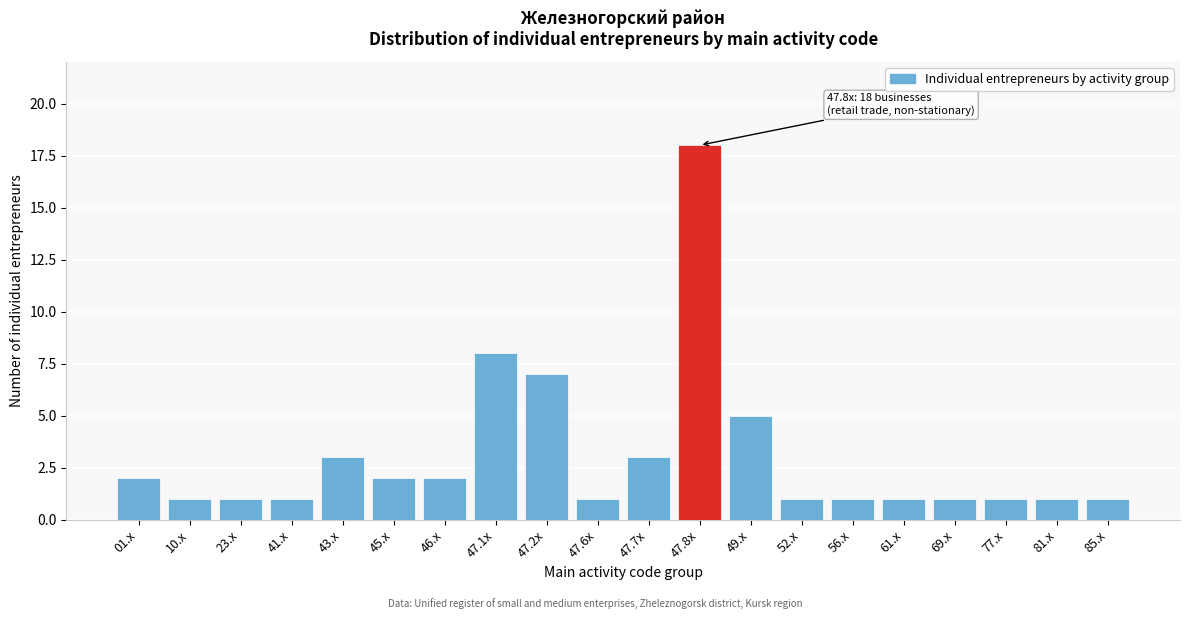

Reading left to right, extract all data points from this chart.

2	1	1	1	3	2	2	8	7	1	3	18	5	1	1	1	1	1	1	1